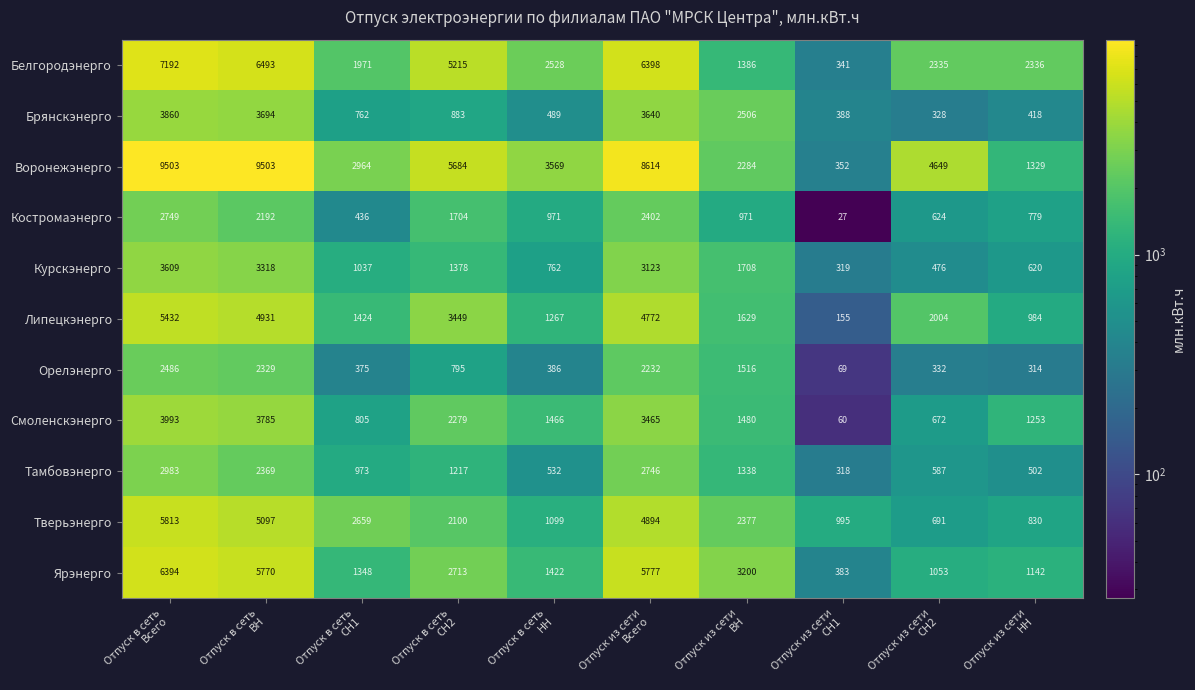

At which category is the sum across all series the highest?

Отпуск в сеть
Всего